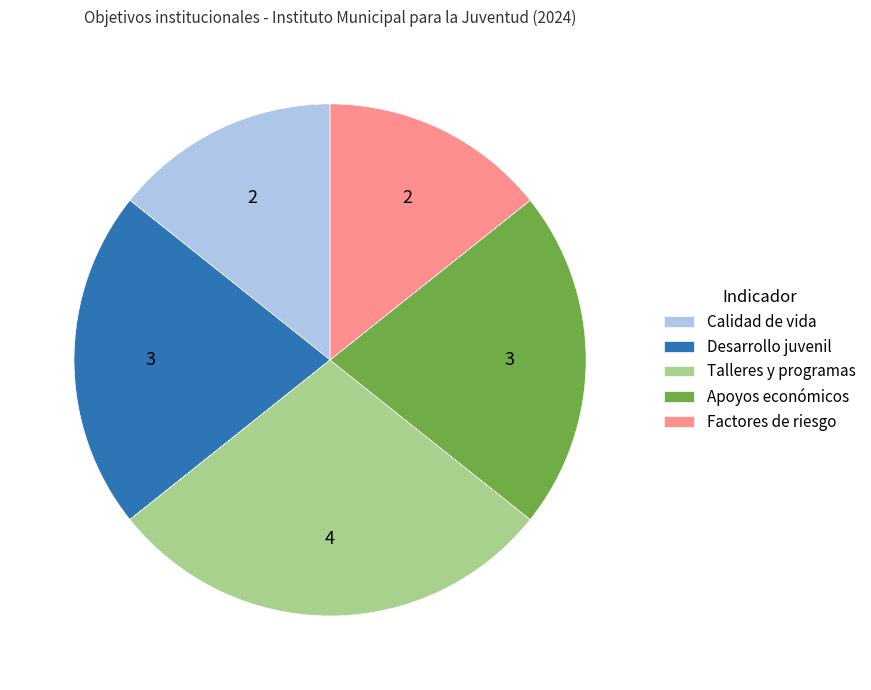

Which category has the biggest portion of the pie?

Talleres y programas